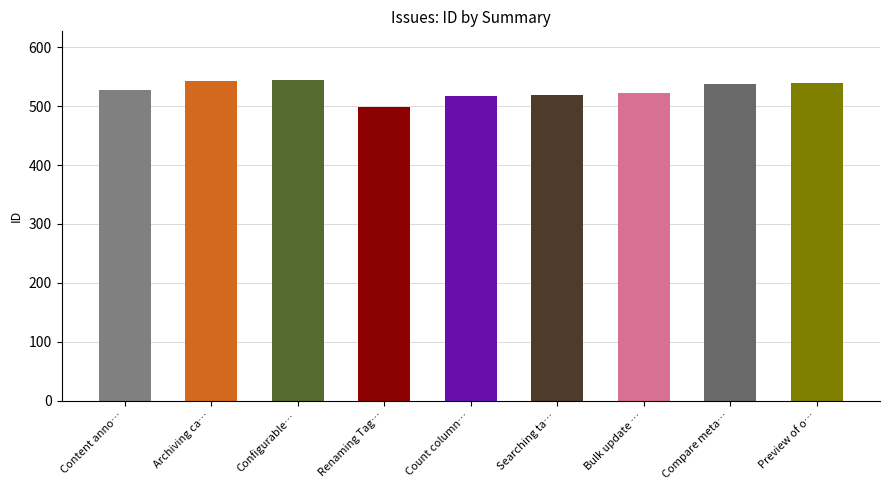

Where is the data nearest to the value 522?

Bulk update can modify locked